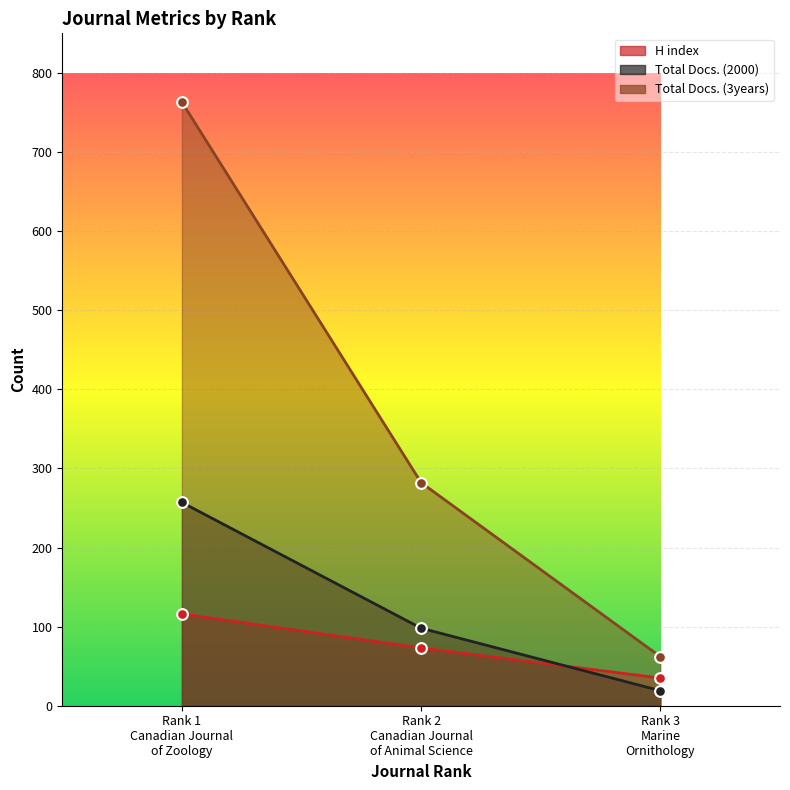

What is the total value across all series at Rank 1
Canadian Journal of Zoology?

1136